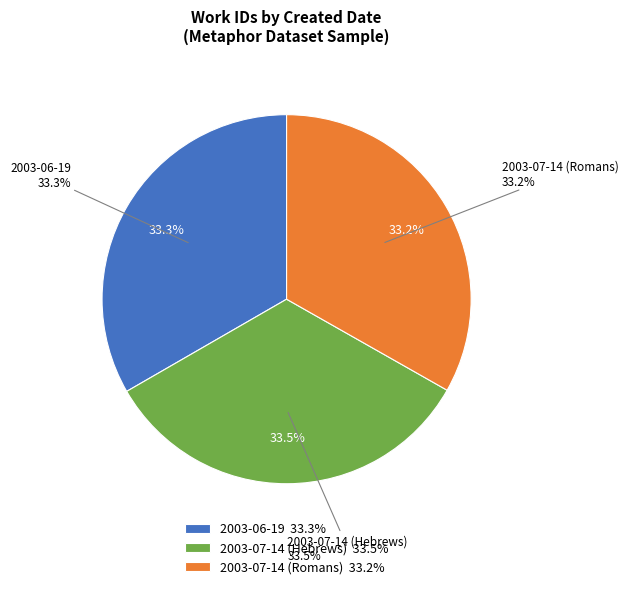

Count the number of slices in the pie.

3